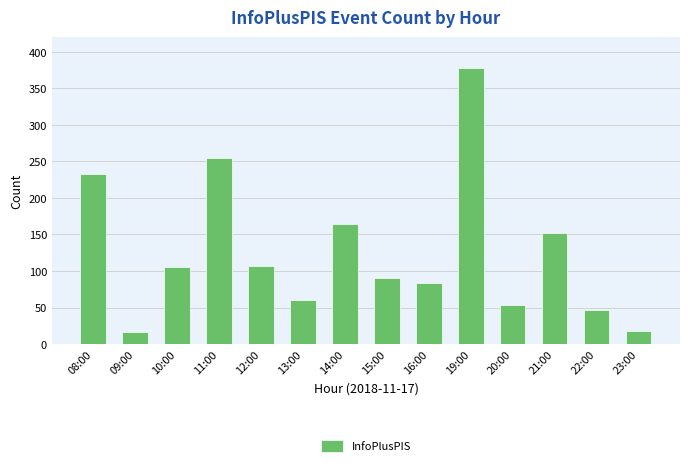

What is the label of the 9th bar from the right?

13:00